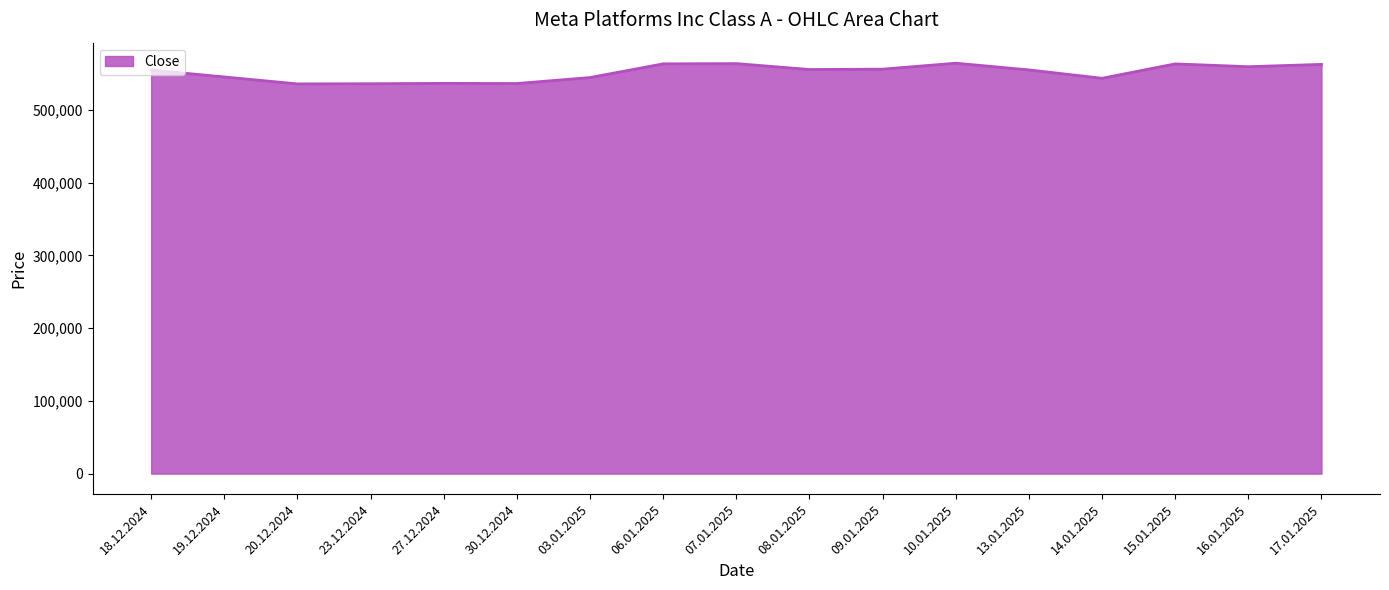

Is it true that the value at 30.12.2024 is 536267?

True